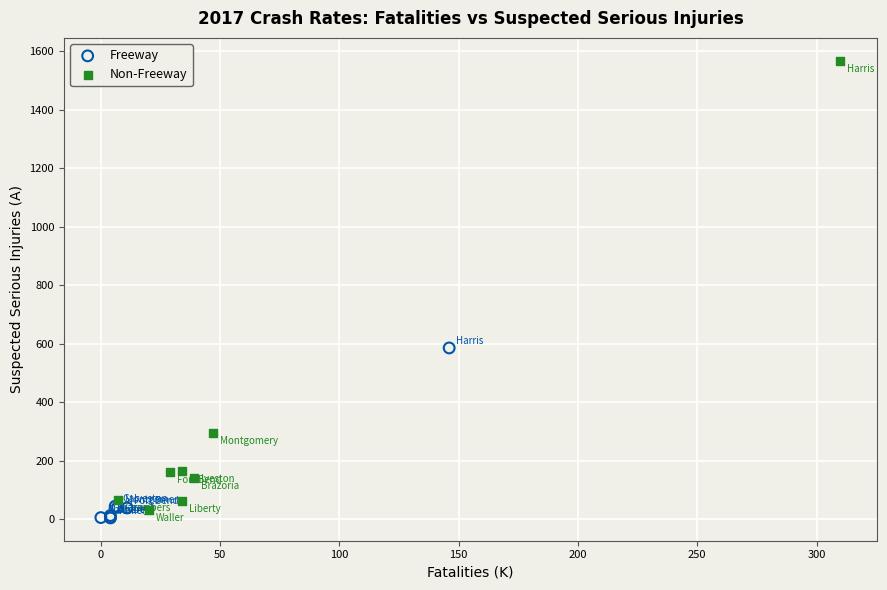

What are all the series names shown in the legend?

Freeway, Non-Freeway